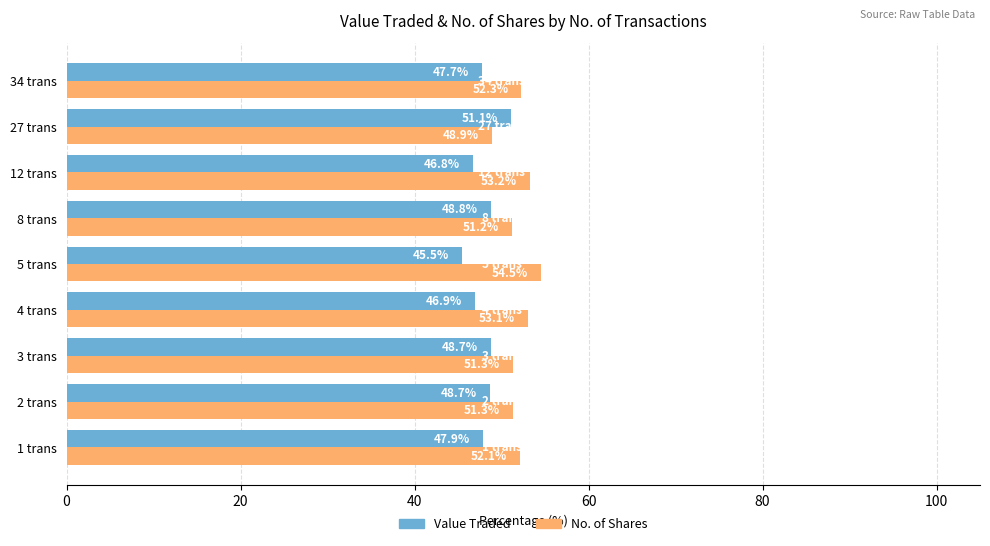

What is the difference between the highest and lowest values at 1 trans?

4.2